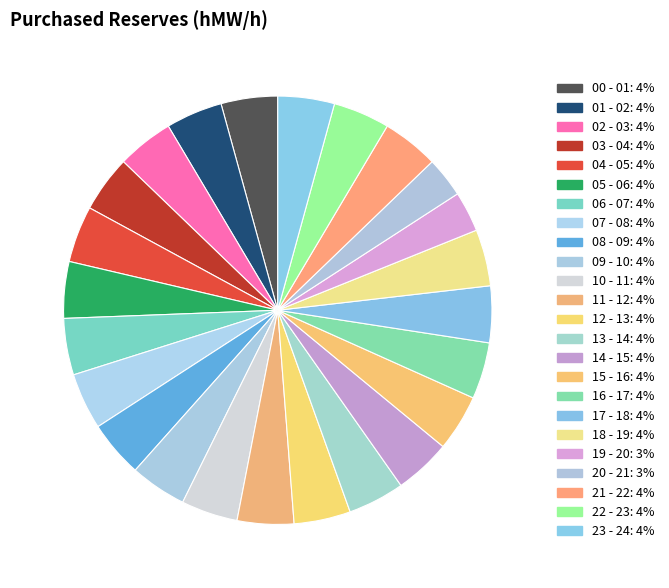

What is the ratio of the value at 17 - 18 to the value at 14 - 15?

1.0